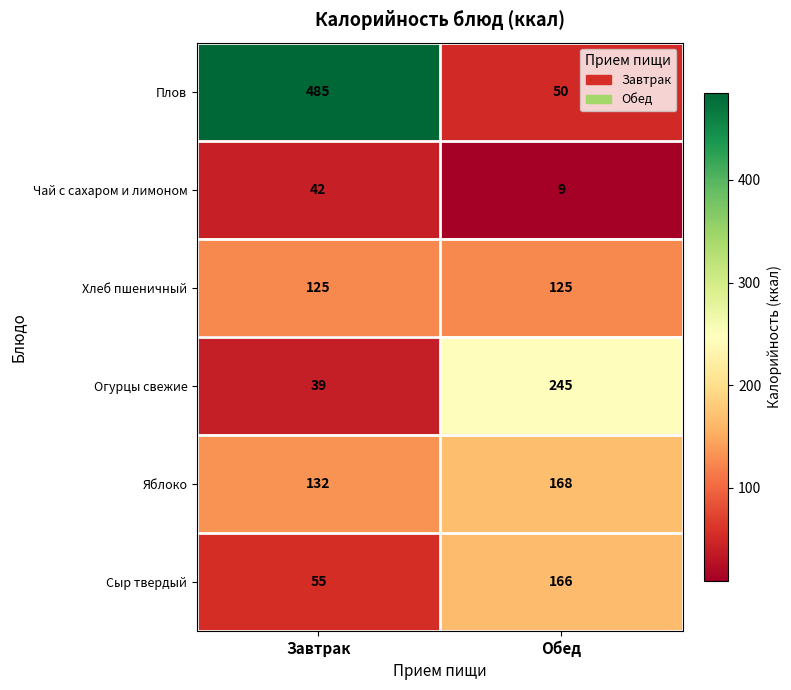

Rank the series by their maximum value, from highest to lowest.

Плов, Огурцы свежие, Яблоко, Сыр твердый, Хлеб пшеничный, Чай с сахаром и лимоном